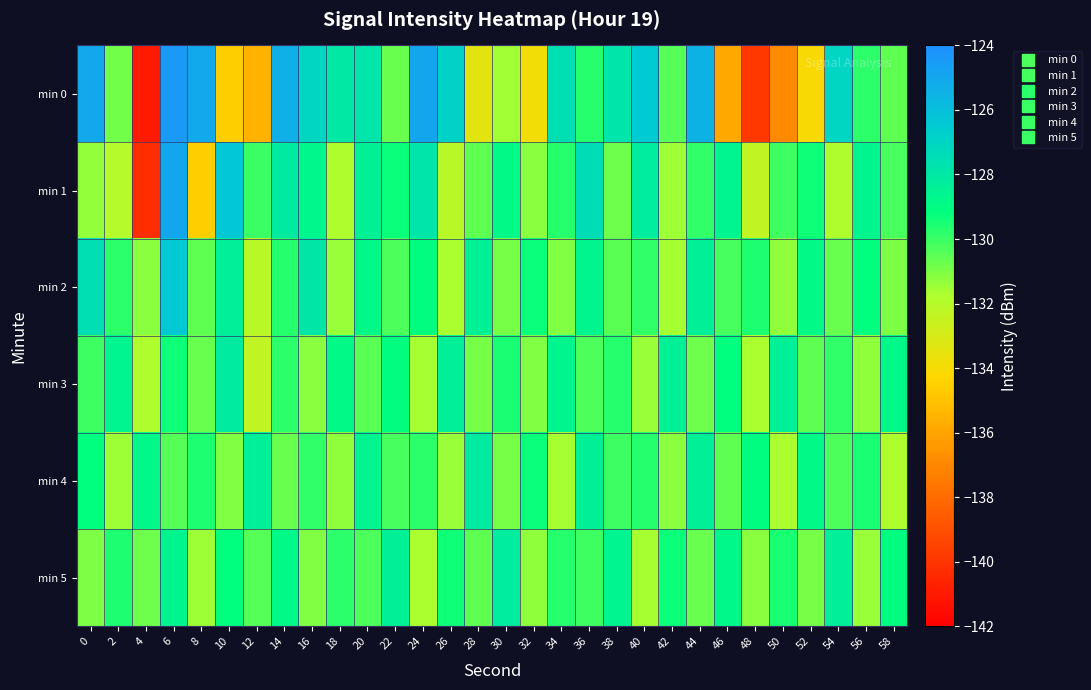

What is the total value across all series at 44?

-773.7